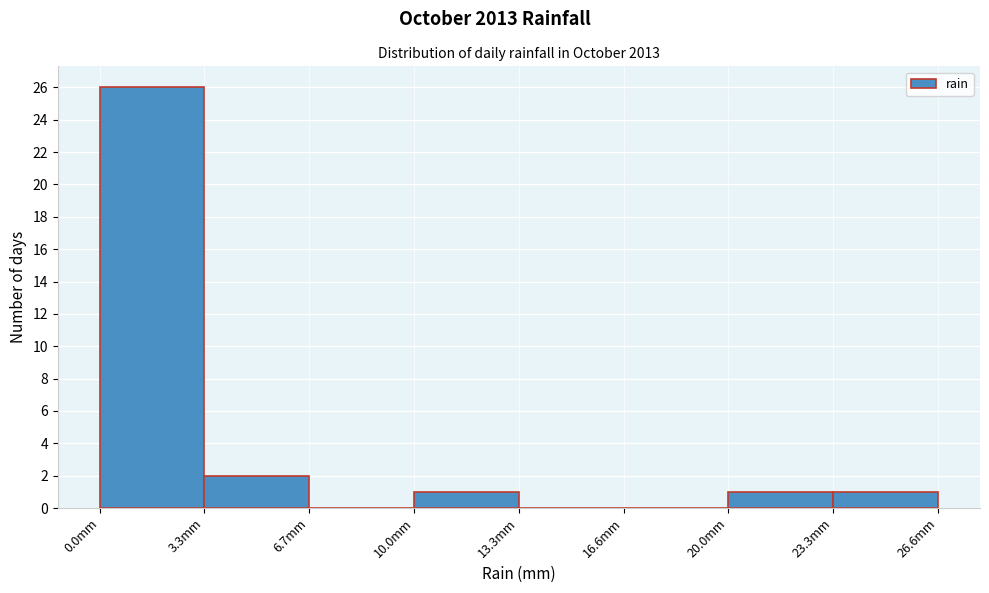

Reading left to right, transcribe this chart: for each bar, give the range it covers on the x-axis and its height. Neither the bar edges nor the heights are printed on the chart, so give them approximately, as read against the axes.

0.0 to 3.5: 26
3.5 to 6.5: 2
6.5 to 10.0: 0
10.0 to 13.5: 1
13.5 to 16.5: 0
16.5 to 20.0: 0
20.0 to 23.5: 1
23.5 to 26.5: 1